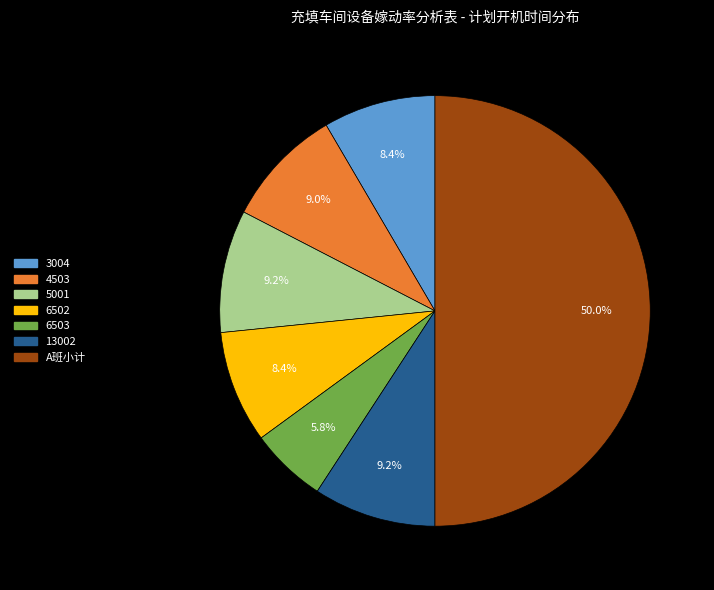

What is the ratio of the value at 13002 to the value at 6503?

1.6